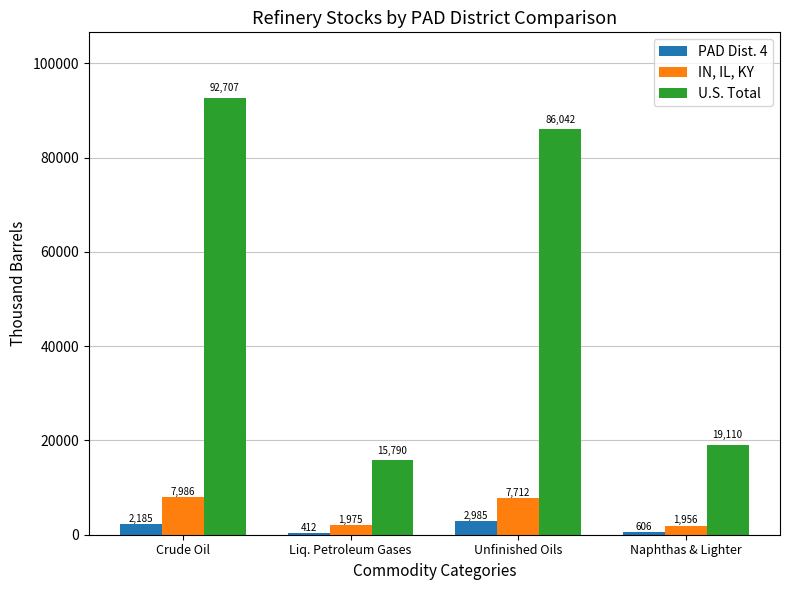

True or false: IN, IL, KY has a value of 1975 at Liq. Petroleum Gases.

True